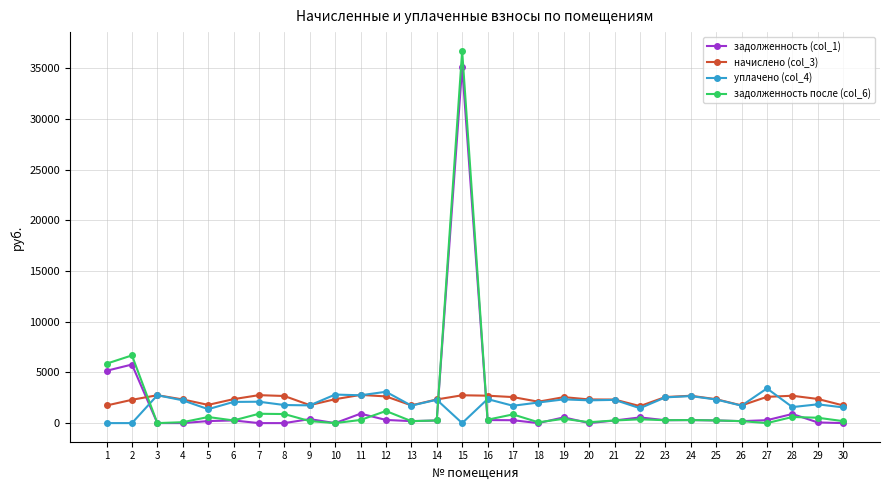

What are all the series names shown in the legend?

задолженность (col_1), начислено (col_3), уплачено (col_4), задолженность после (col_6)